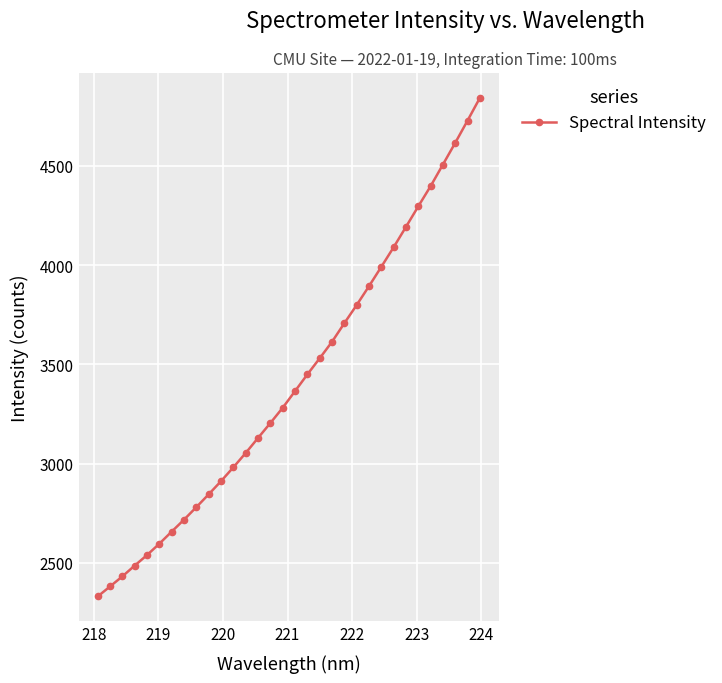

What is the average value?

3417.6